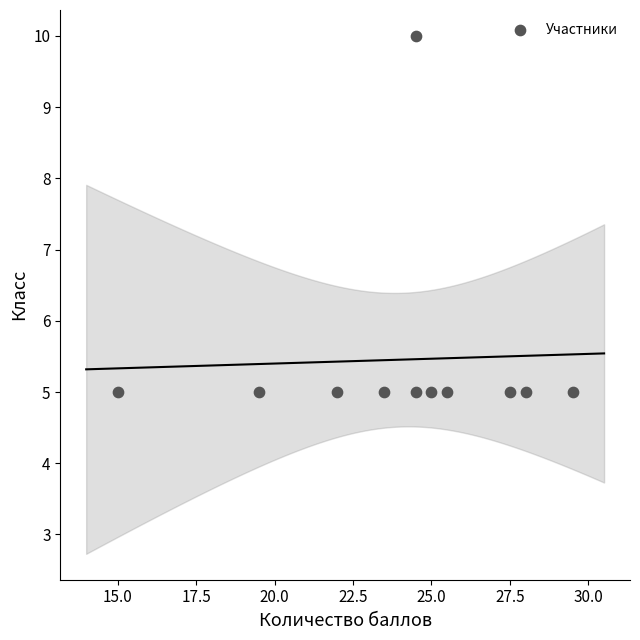

What is the range of Y values (max minus min)?

5